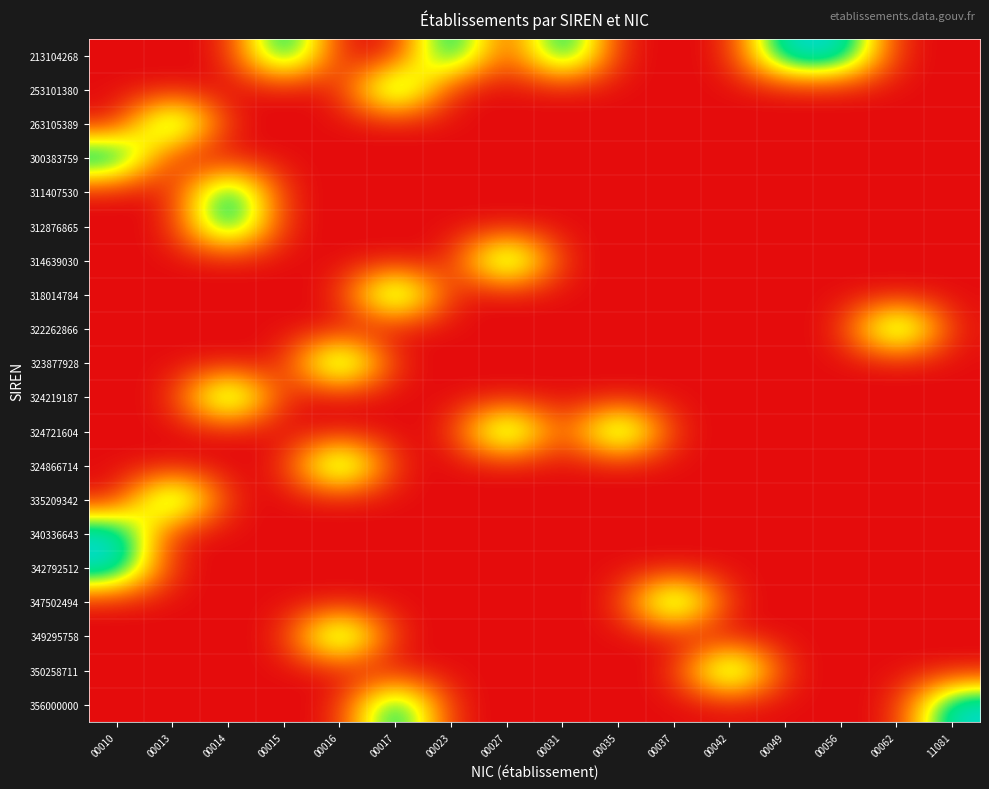

List the series in order of their peak value, highest first.

213104268, 253101380, 263105389, 300383759, 311407530, 312876865, 314639030, 318014784, 322262866, 323877928, 324219187, 324721604, 324866714, 335209342, 340336643, 342792512, 347502494, 349295758, 350258711, 356000000